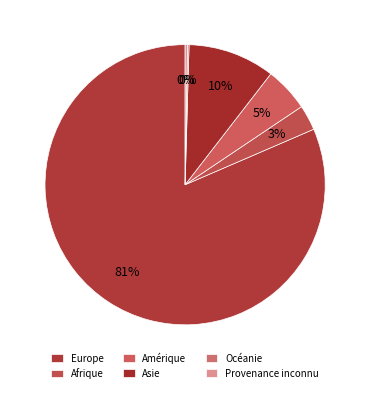

The Europe slice represents 89% of the pie. True or false?

False